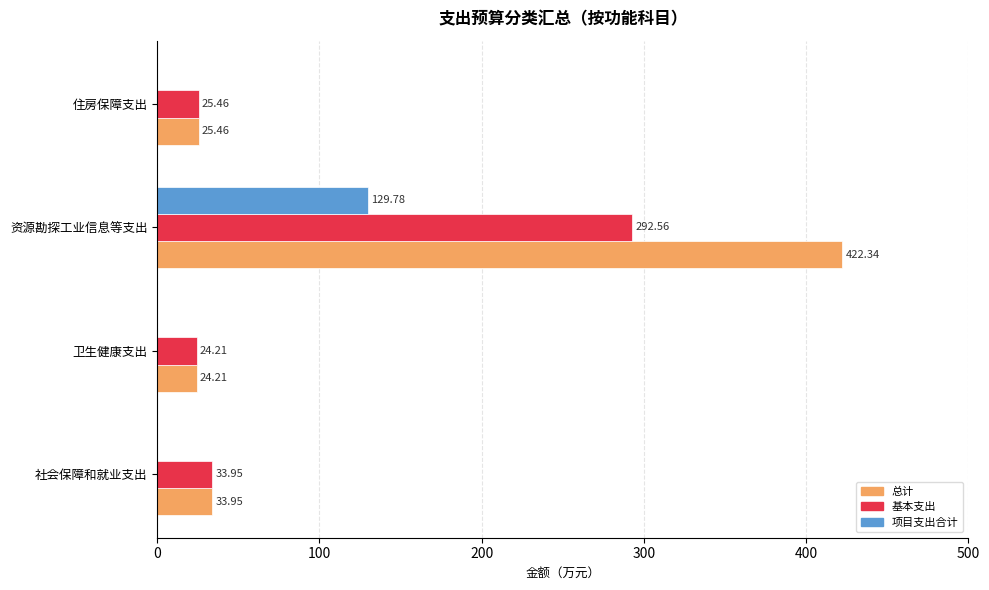

At which label does 总计 reach its peak?

资源勘探工业信息等支出